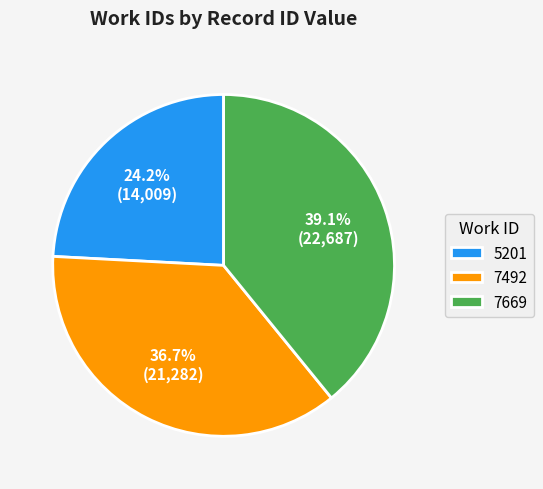

Which has a higher value, 7669 or 7492?

7669